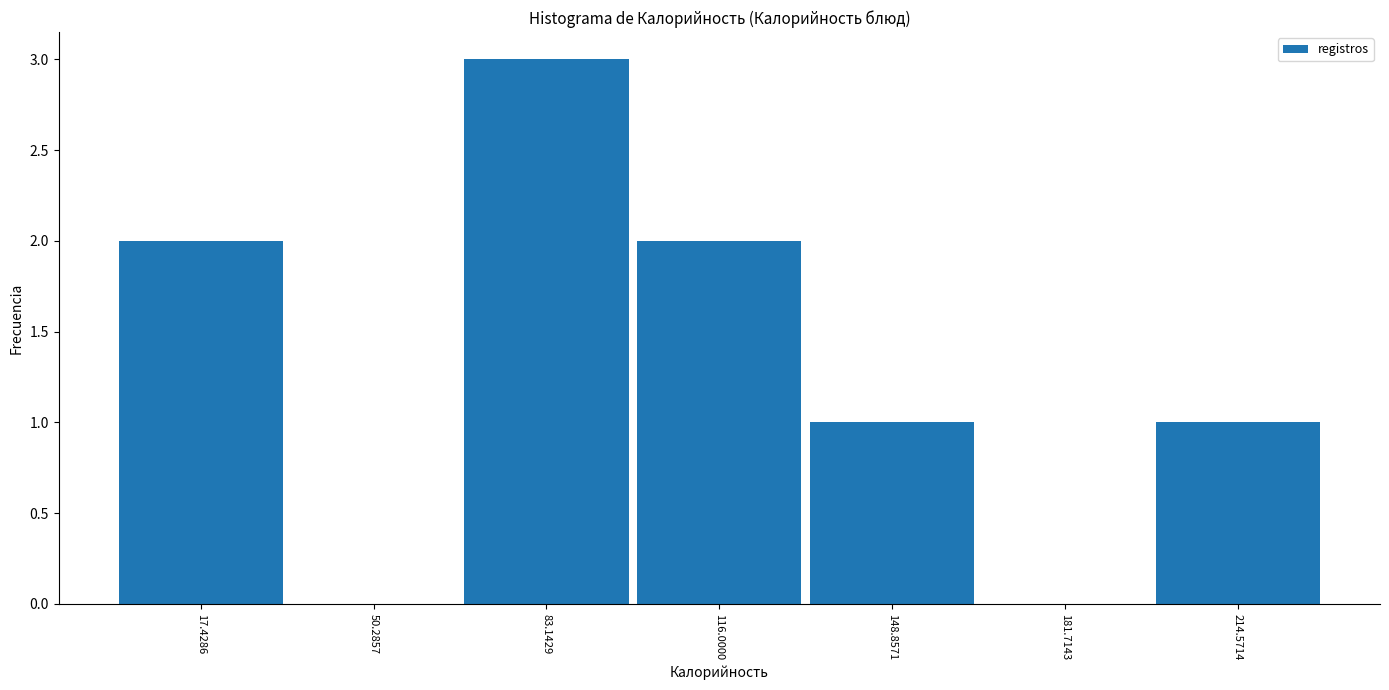

What is the height of the bar covering 100 to 130 on the x-axis? Neither the bar edges nor the heights are printed on the chart, so give them approximately, as read against the axes.

2